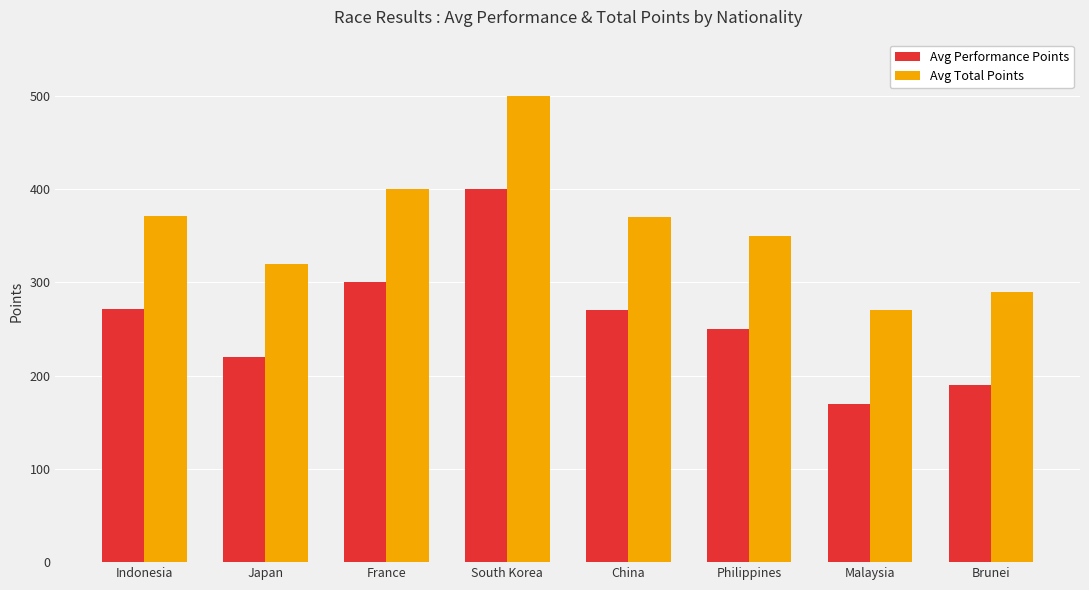

Rank the series at Japan from highest to lowest value.

Avg Total Points, Avg Performance Points